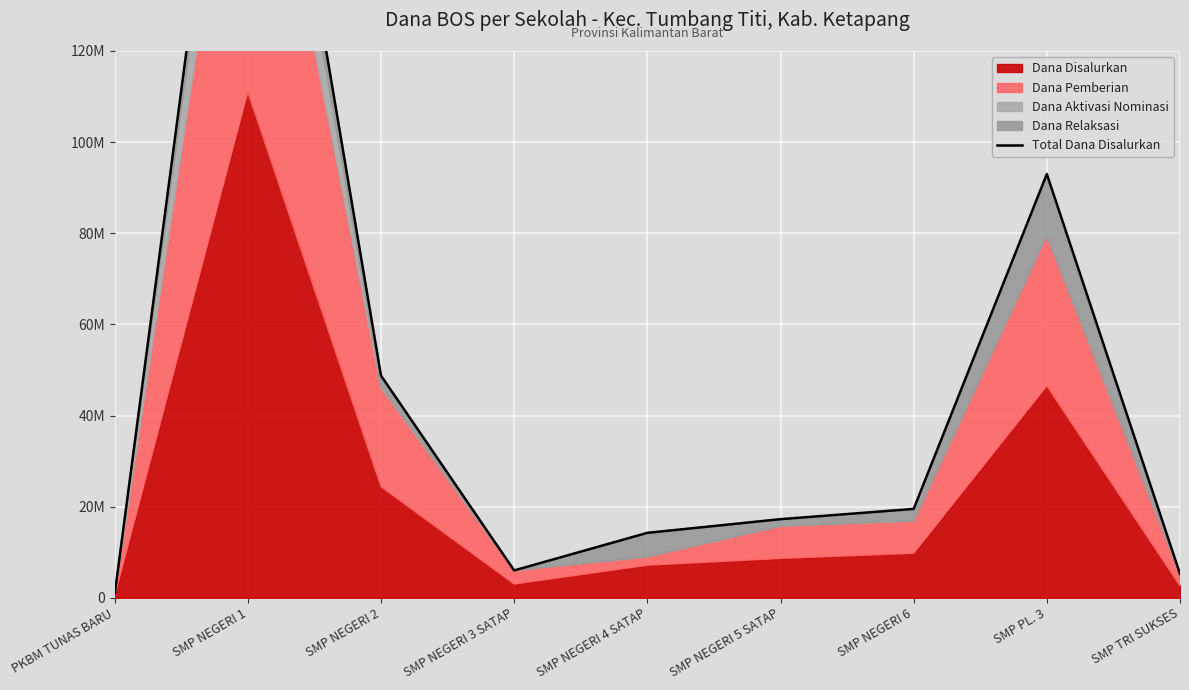

What position from the left is SMP PL. 3?

8